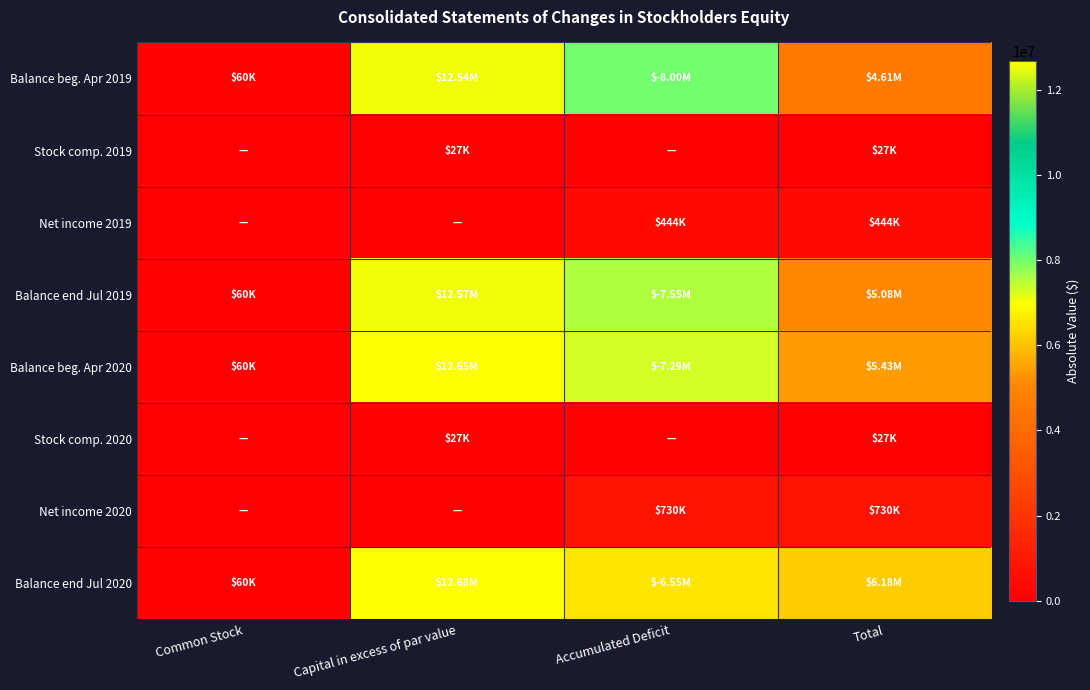

Reading left to right, what are all the values shown in this chart?

Balance beg. Apr 2019: Common Stock=60000	Capital in excess of par value=12545000	Accumulated Deficit=7999000	Total=4606000
Stock comp. 2019: Common Stock=0	Capital in excess of par value=27000	Accumulated Deficit=0	Total=27000
Net income 2019: Common Stock=0	Capital in excess of par value=0	Accumulated Deficit=444000	Total=444000
Balance end Jul 2019: Common Stock=60000	Capital in excess of par value=12572000	Accumulated Deficit=7555000	Total=5077000
Balance beg. Apr 2020: Common Stock=60000	Capital in excess of par value=12653000	Accumulated Deficit=7285000	Total=5428000
Stock comp. 2020: Common Stock=0	Capital in excess of par value=27000	Accumulated Deficit=0	Total=27000
Net income 2020: Common Stock=0	Capital in excess of par value=0	Accumulated Deficit=730000	Total=730000
Balance end Jul 2020: Common Stock=60000	Capital in excess of par value=12680000	Accumulated Deficit=6555000	Total=6185000